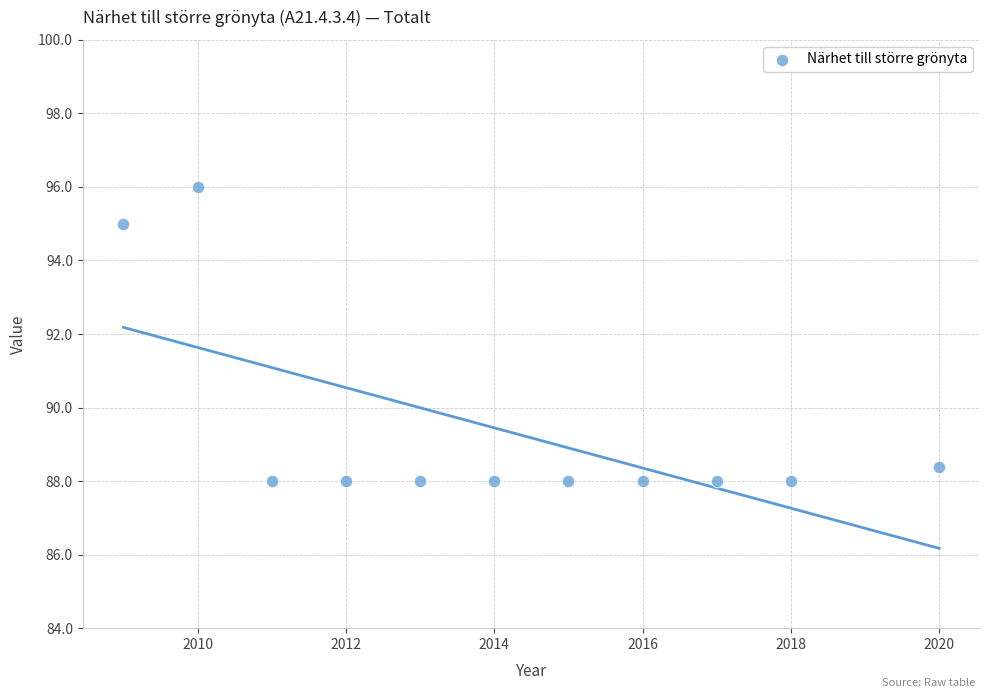

What Y value in the scatter plot is closest to 92?

95.0